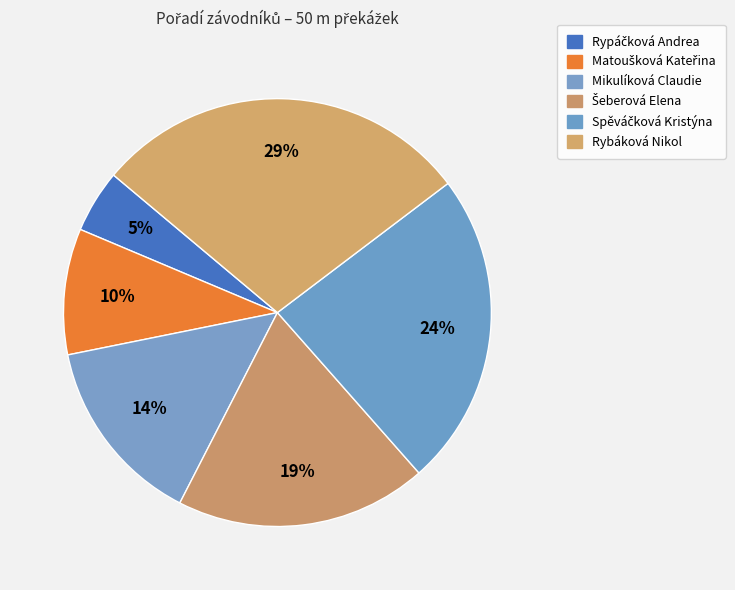

What is the change in value from Rypáčková Andrea to Šeberová Elena?

+3